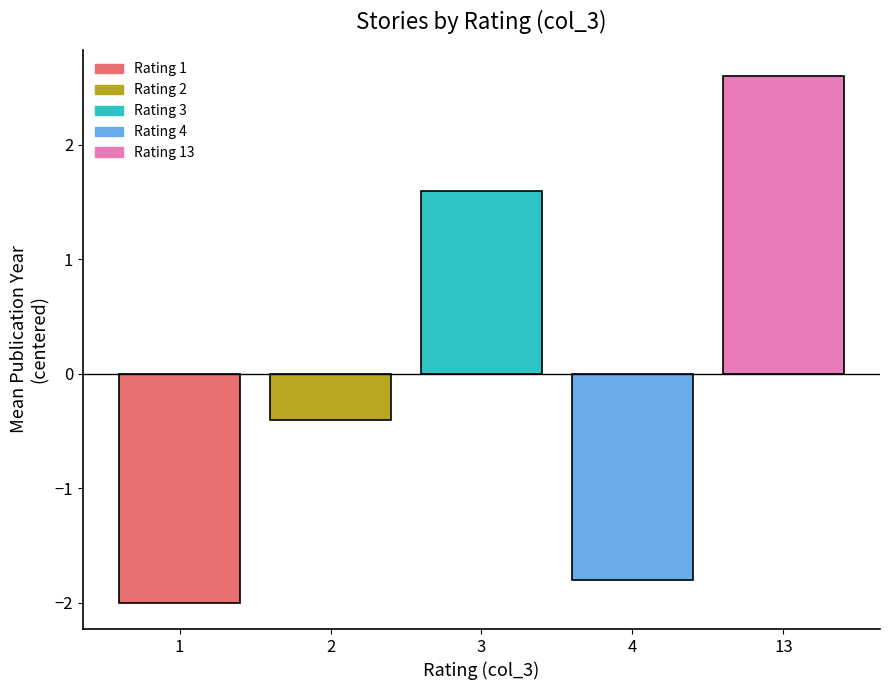

Rank the categories by value from lowest to highest.

1, 4, 2, 3, 13